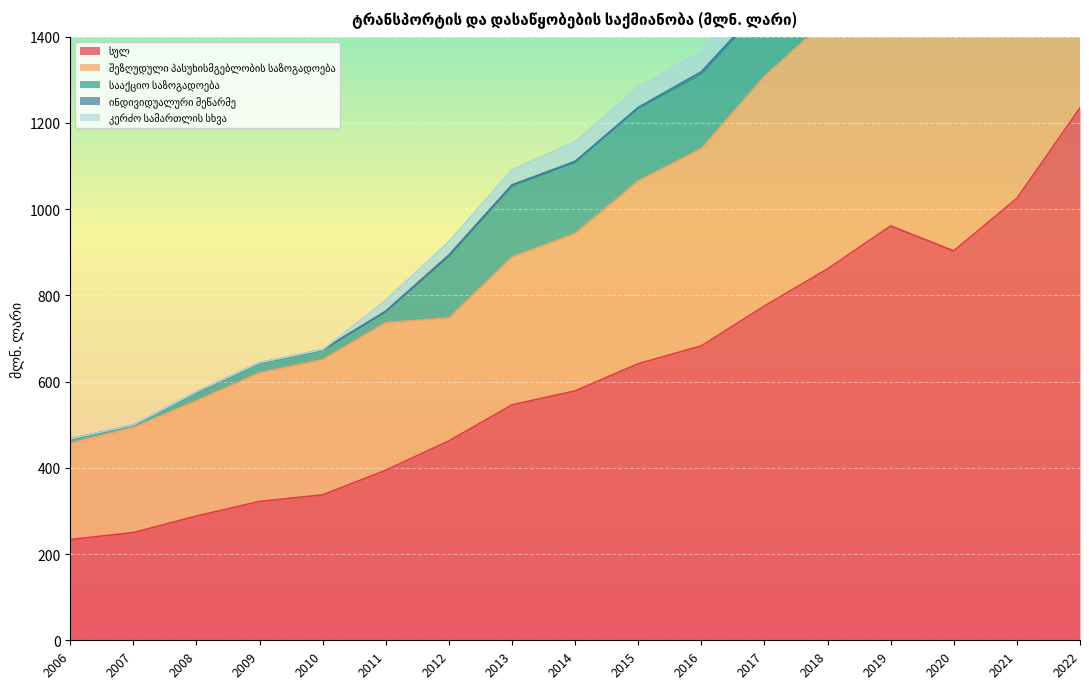

List the labels in order of კერძო სამართლის სხვა value, largest first.

2018, 2019, 2017, 2021, 2020, 2022, 2016, 2015, 2014, 2013, 2012, 2011, 2009, 2008, 2010, 2007, 2006